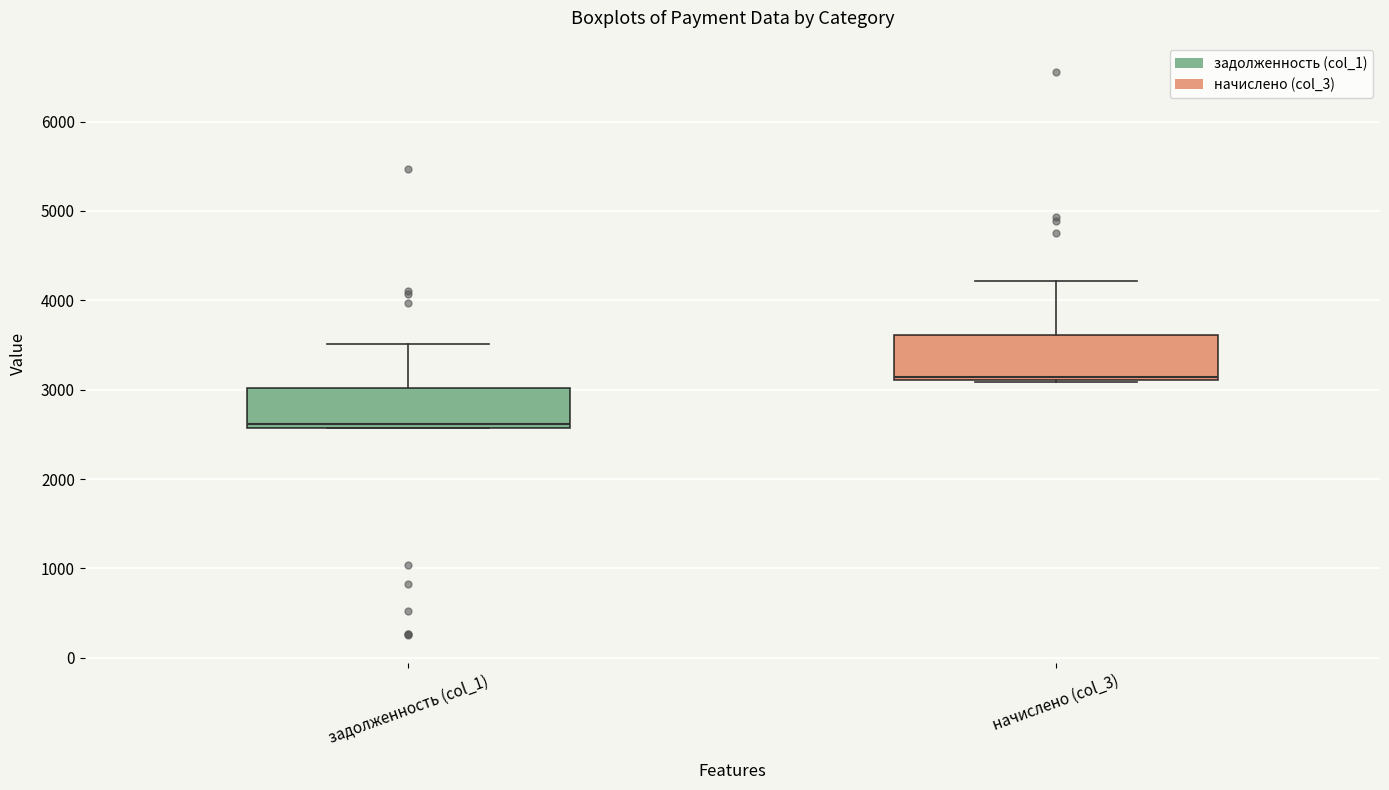

Where is the lower edge of the box for задолженность (col_1) on the y-axis? The values are not printed on the chart, so give them approximately, as read against the axis.

2600